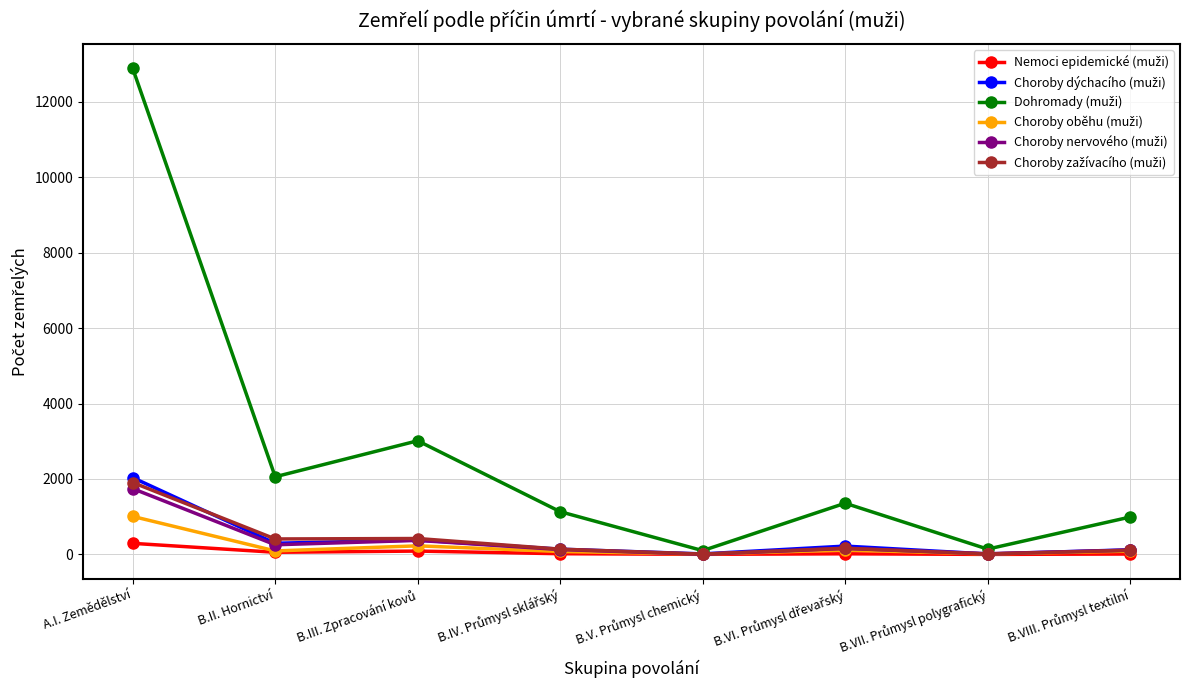

At which category is the sum across all series the highest?

A.I. Zemědělství